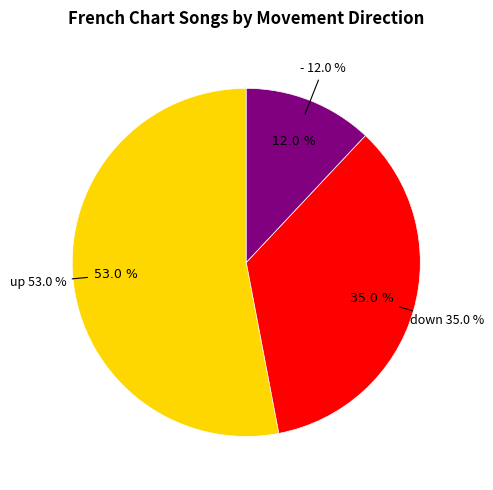

To the nearest percent, what portion does down represent?

35%